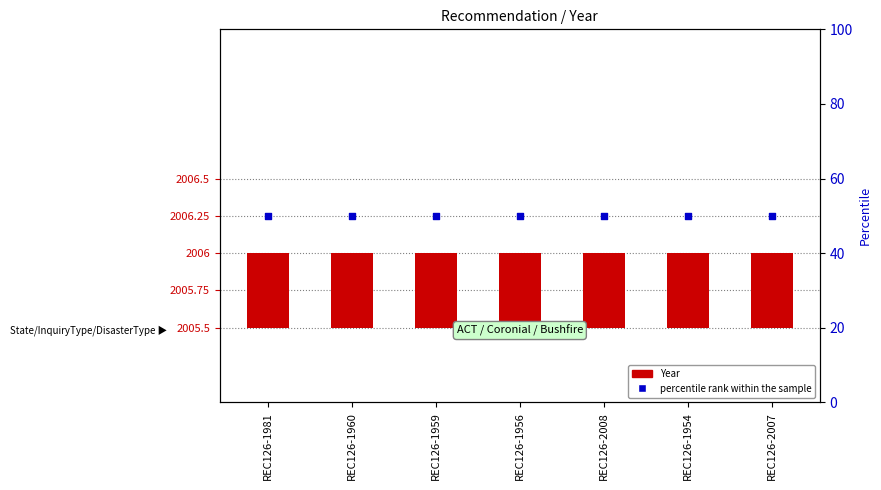

Which series has the widest spread of Y values?

Year